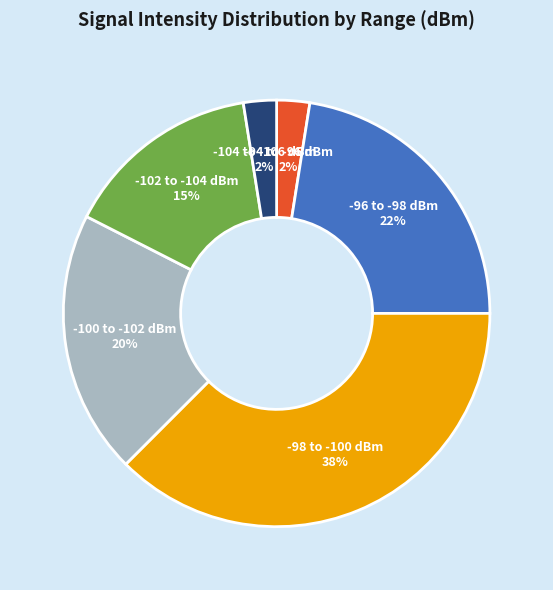

To the nearest percent, what is the average slice percentage?

17%